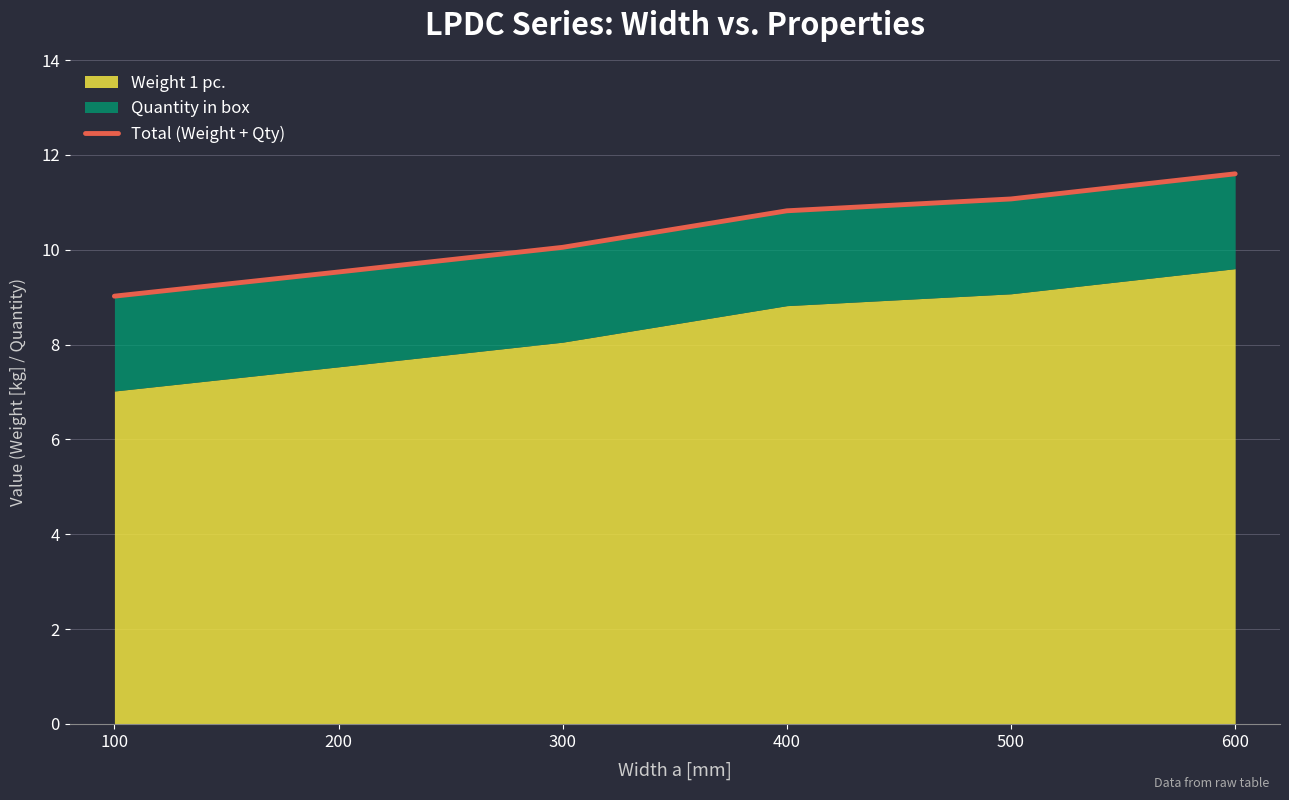

How many lines are shown in the chart?

1